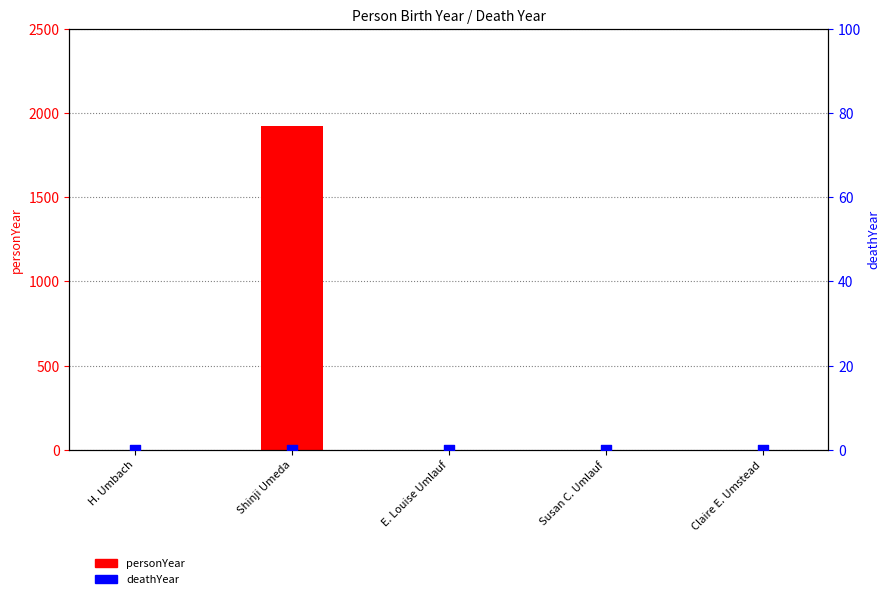

Is the value of deathYear at H. Umbach greater than the value of personYear at Susan C. Umlauf?

No